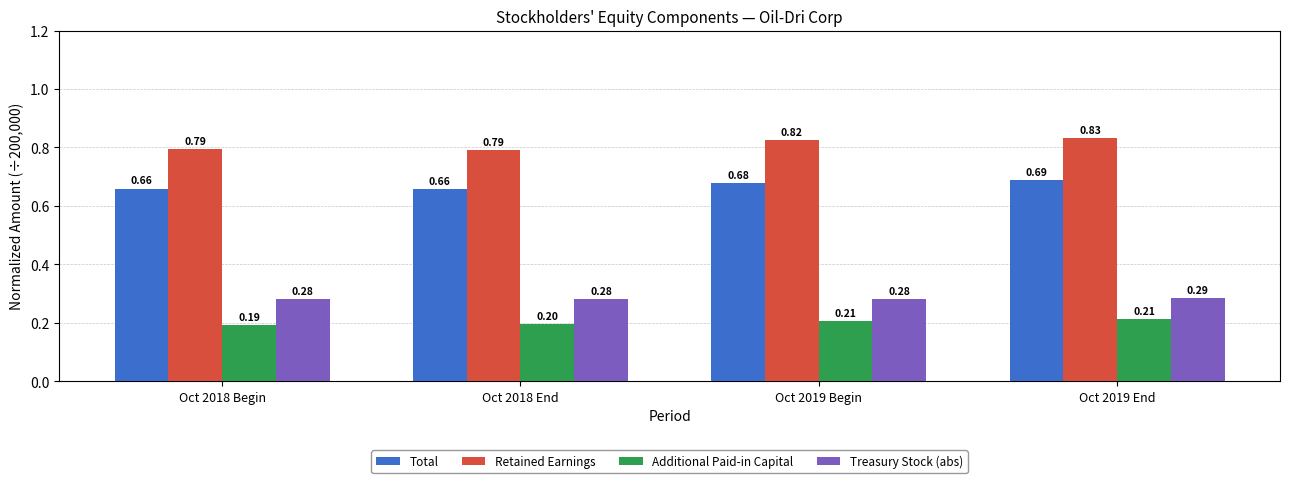

Rank the series at Oct 2018 Begin from highest to lowest value.

Retained Earnings, Total, Treasury Stock (abs), Additional Paid-in Capital